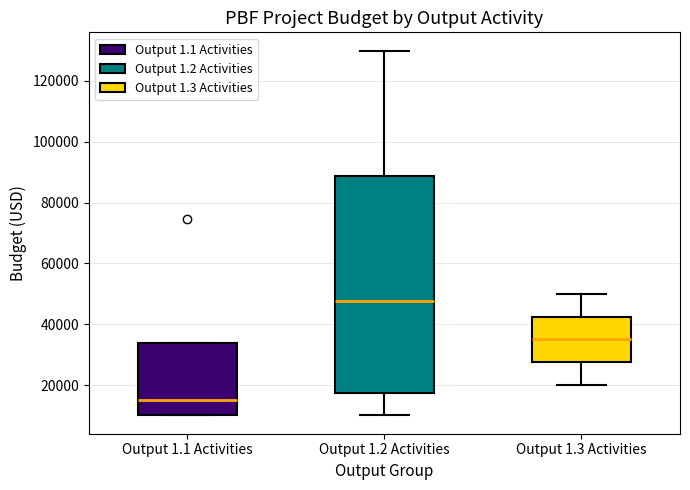

Reading left to right, read every box against the y-axis: the position of its median line, the range the box covers, and the ends of its whiskers. The values are not printed on the chart, so give them approximately, as read against the axis.

Output 1.1 Activities: median 16000, box 10000 to 34000, whiskers 10000 to 34000
Output 1.2 Activities: median 48000, box 18000 to 88000, whiskers 10000 to 130000
Output 1.3 Activities: median 36000, box 28000 to 42000, whiskers 20000 to 50000